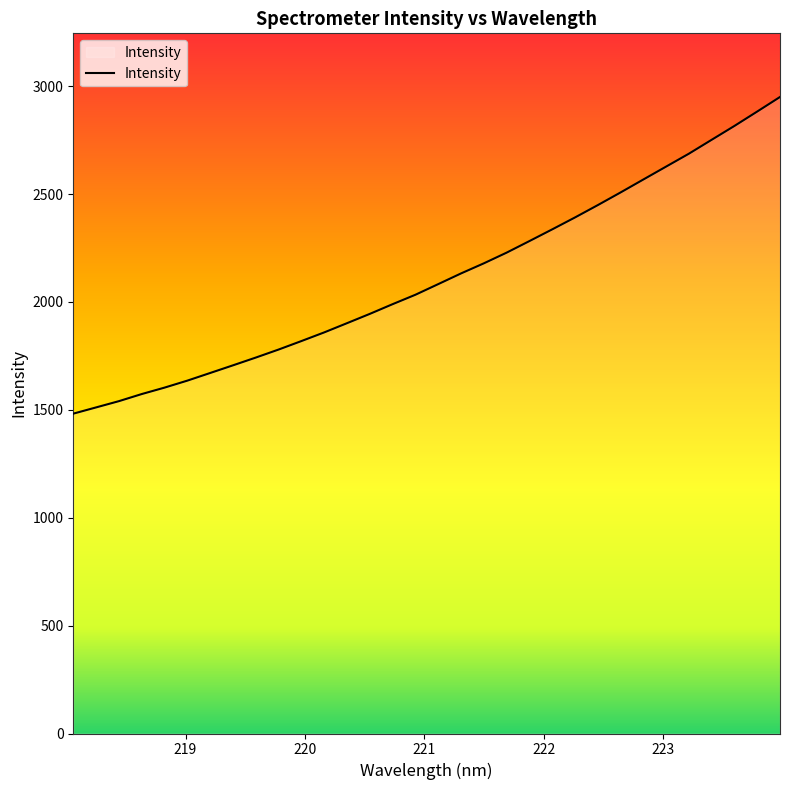

What is the greatest value displayed?

2949.7